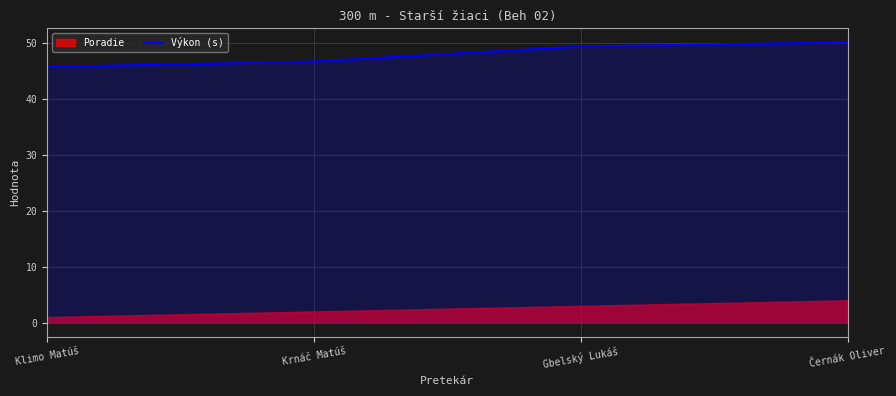

What is the label of the 4th point from the left?

Černák Oliver